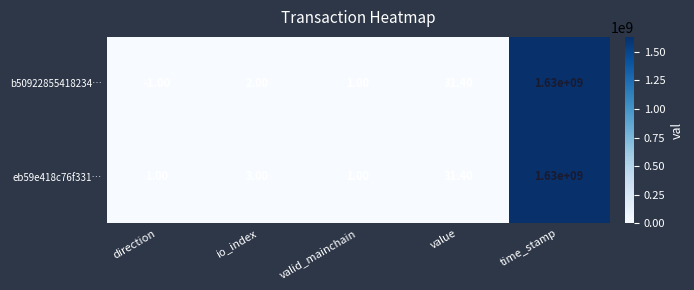

What is the average value of the eb59e418c76f331… series?

326000007.3